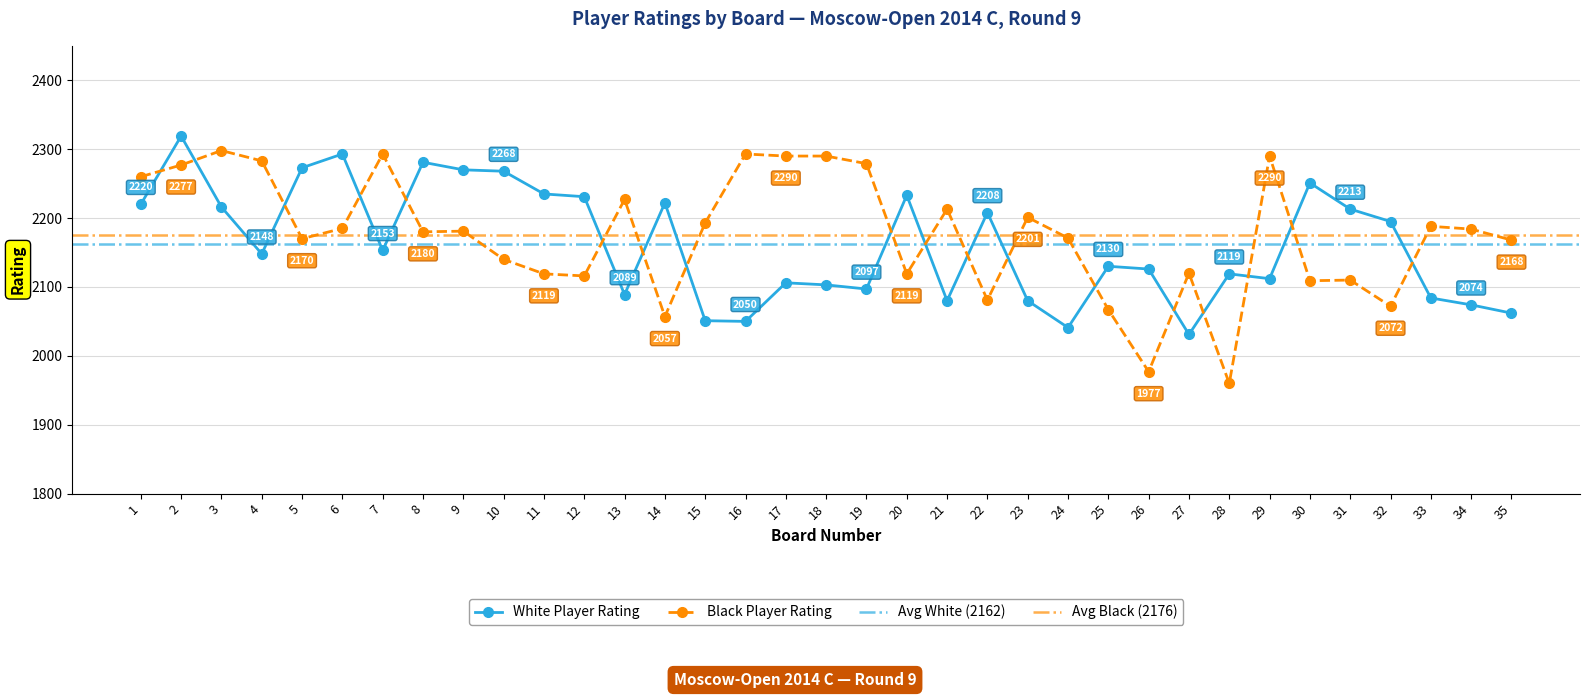

What is the minimum value for Black Player Rating?

1960